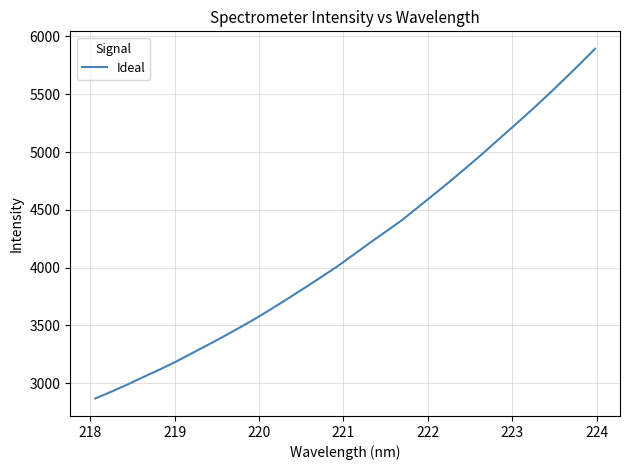

Count the number of values greater than 4110.

16